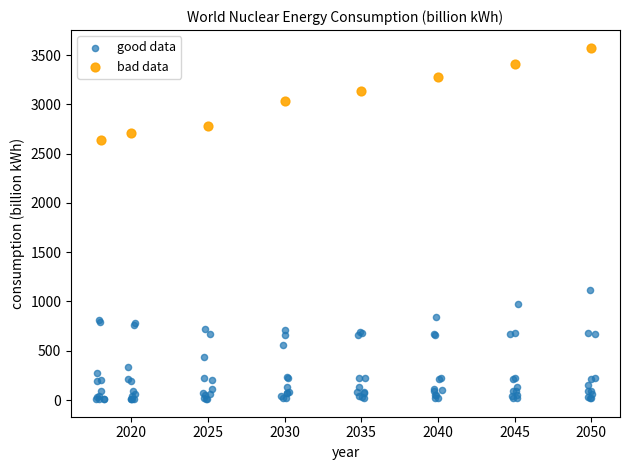

Which series reaches the minimum Y coordinate?

good data